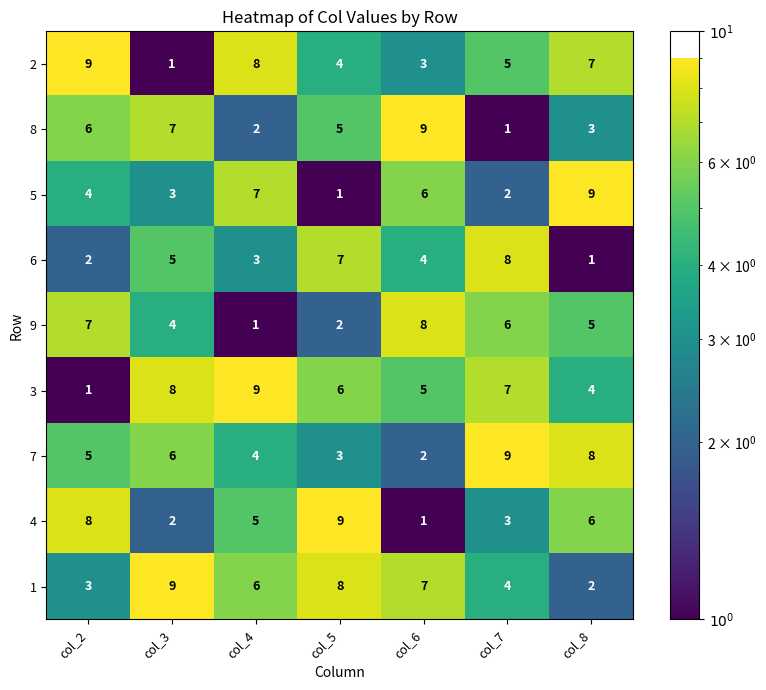

Rank the categories by 4 value from highest to lowest.

col_5, col_2, col_8, col_4, col_7, col_3, col_6